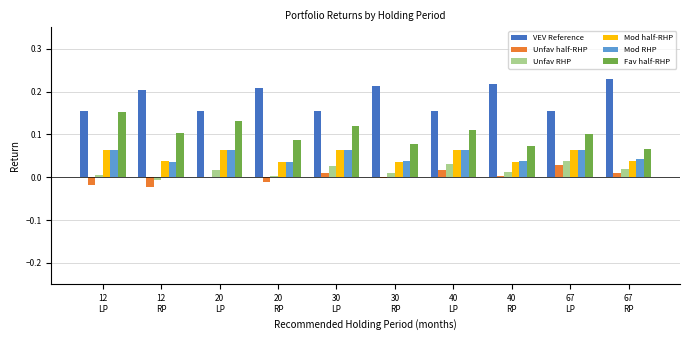

What is the sum of all Fav half-RHP values?

1.0